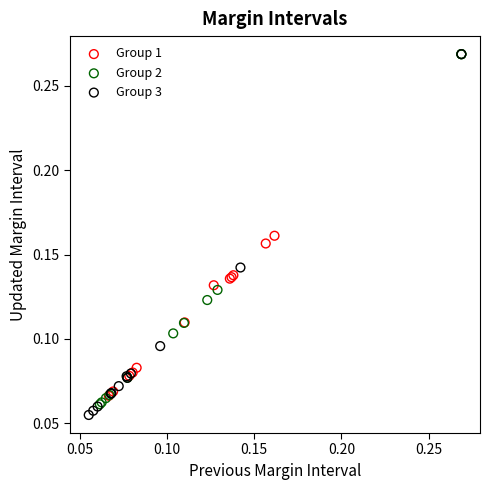

What are all the series names shown in the legend?

Group 1, Group 2, Group 3